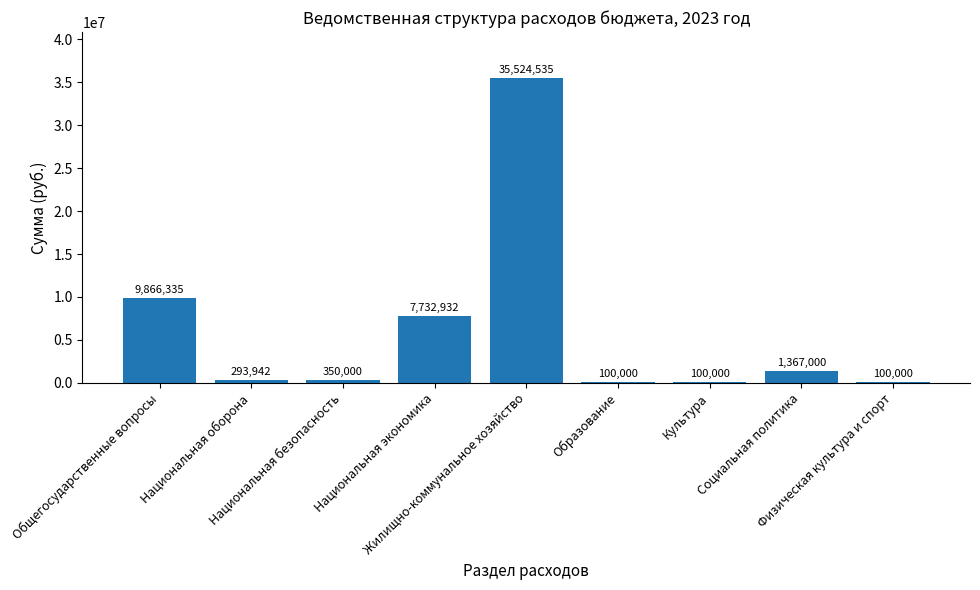

What is the sum of all values?

55434744.0